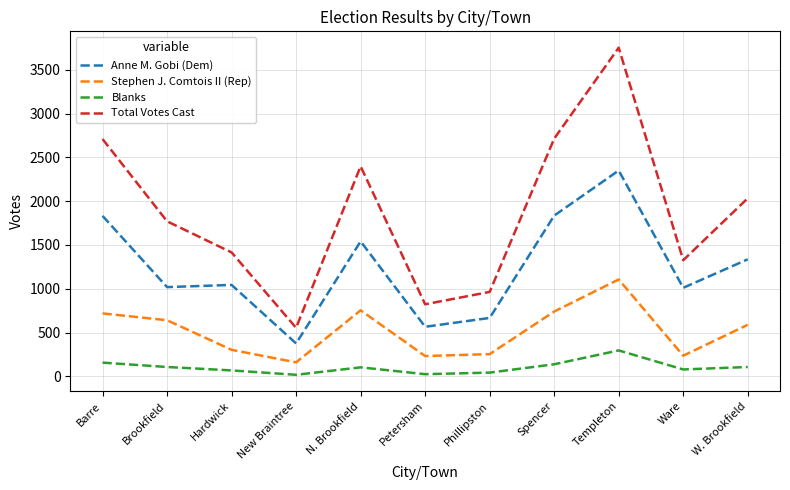

Is the value of Stephen J. Comtois II (Rep) at Phillipston greater than the value of Anne M. Gobi (Dem) at Barre?

No